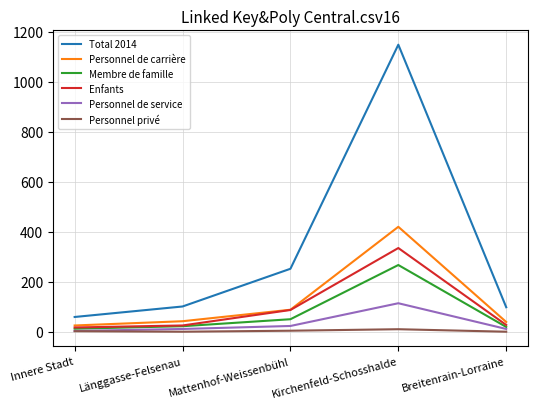

True or false: Total 2014 and Personnel privé intersect in this chart.

False